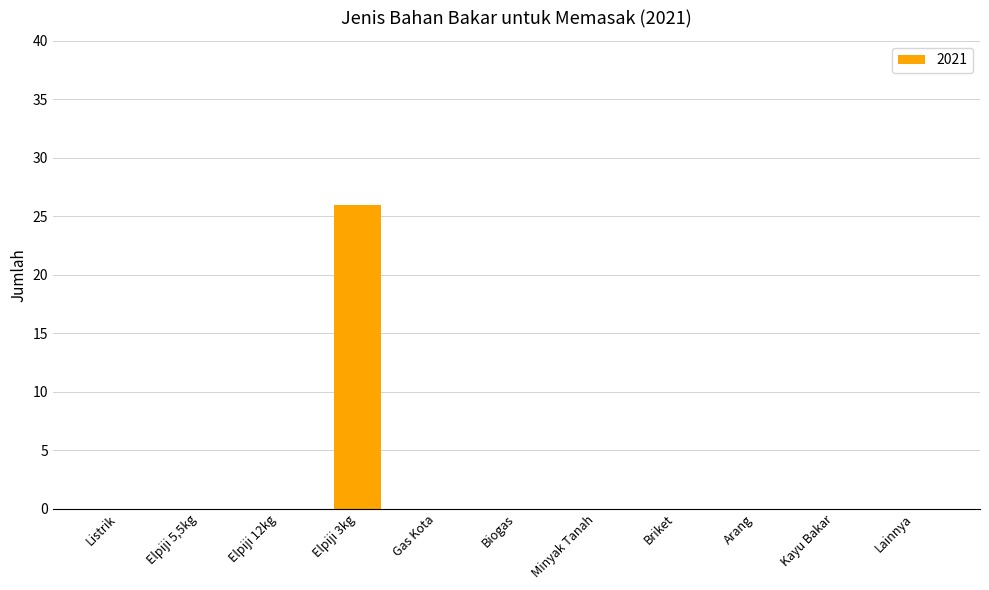

Which label corresponds to the largest value in the chart?

Elpiji 3kg